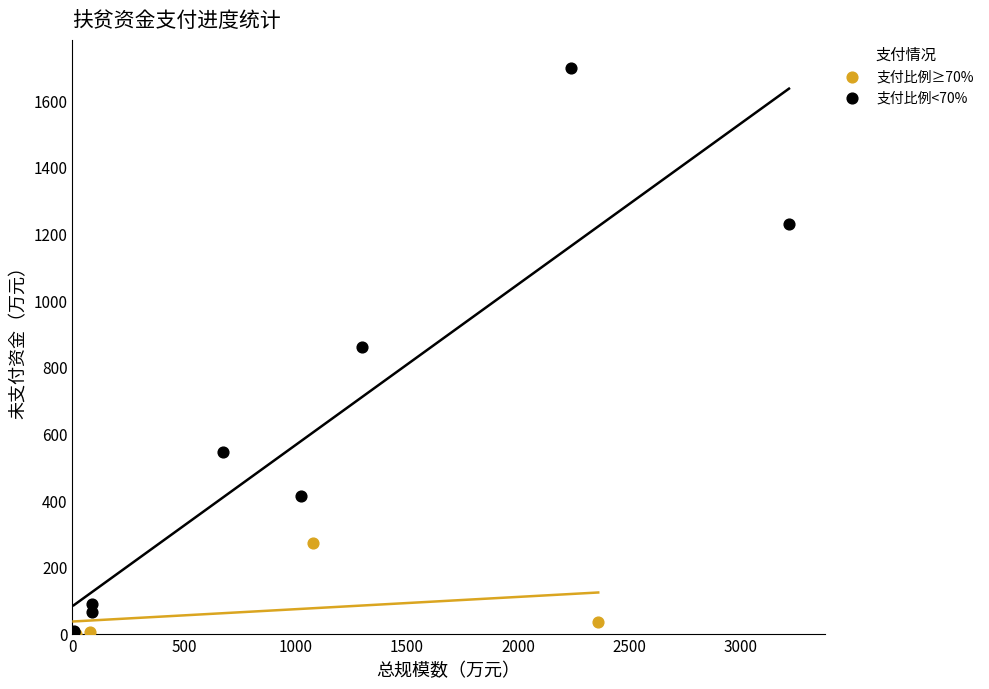

Which series has the widest spread of Y values?

支付比例<70%